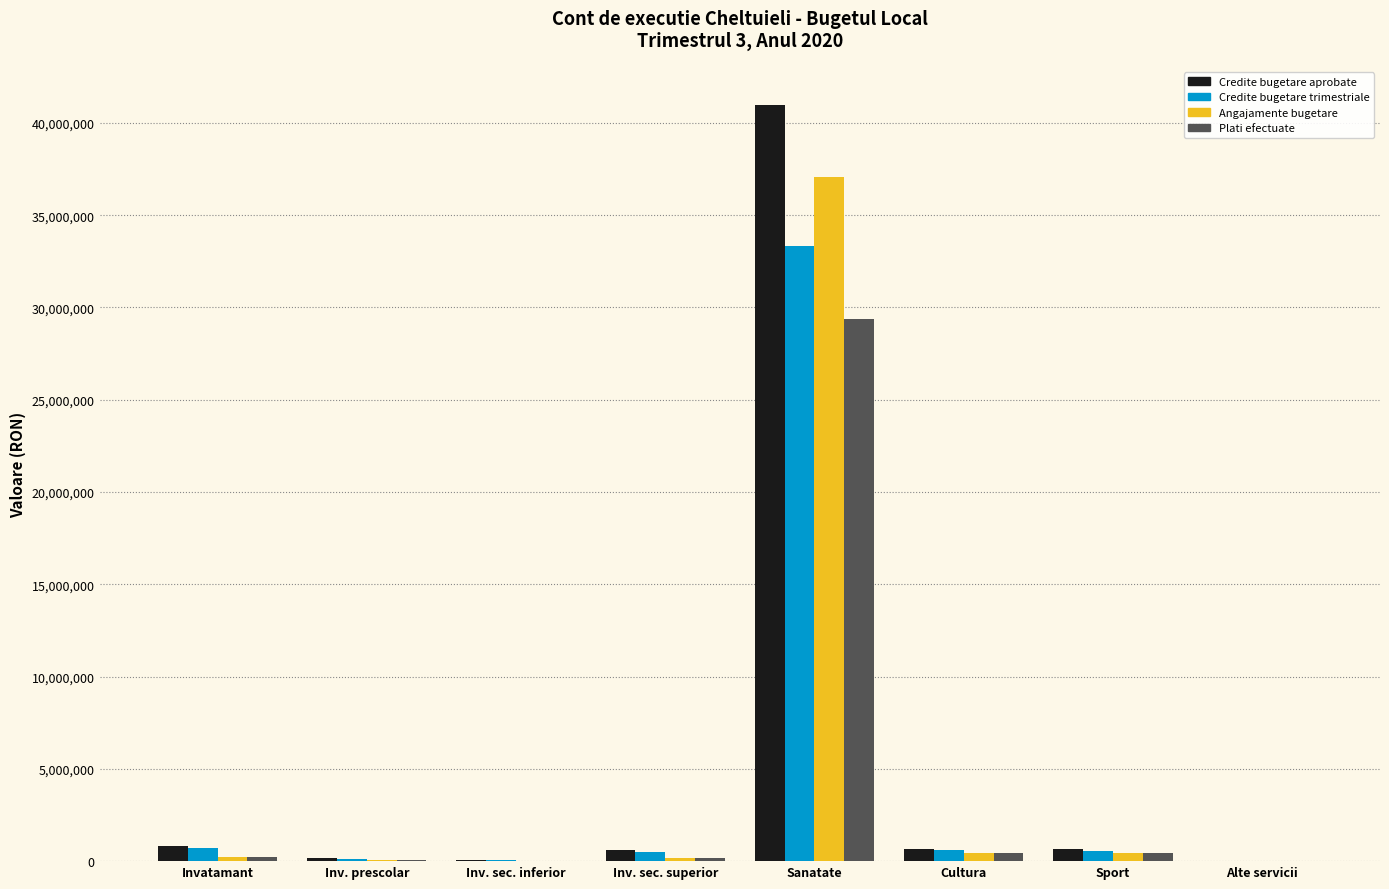

Between Inv. prescolar and Cultura, which series saw the biggest shift?

Credite bugetare aprobate